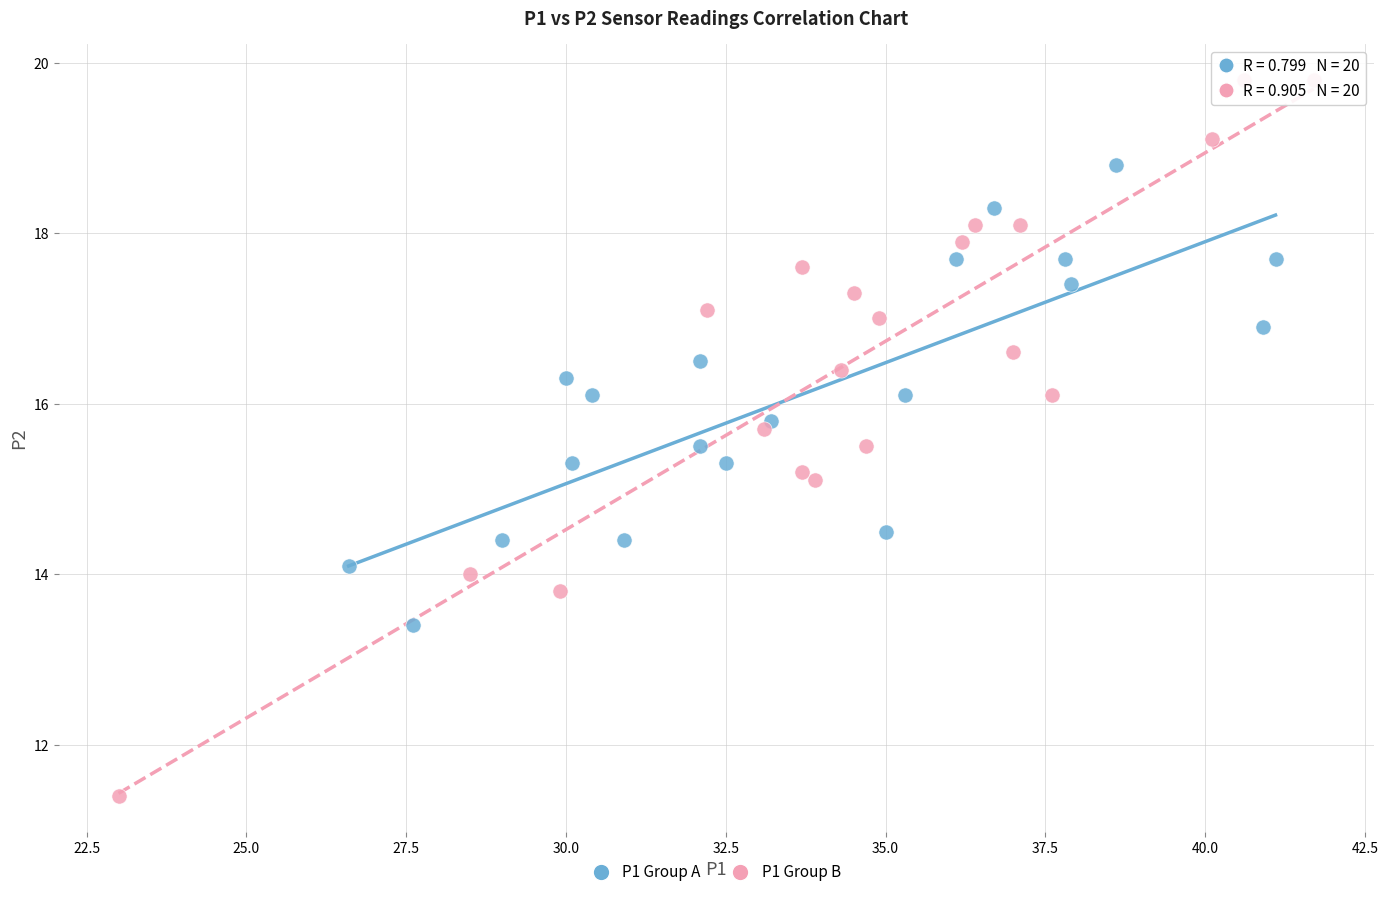

Which series contains the highest Y value?

P1 Group B